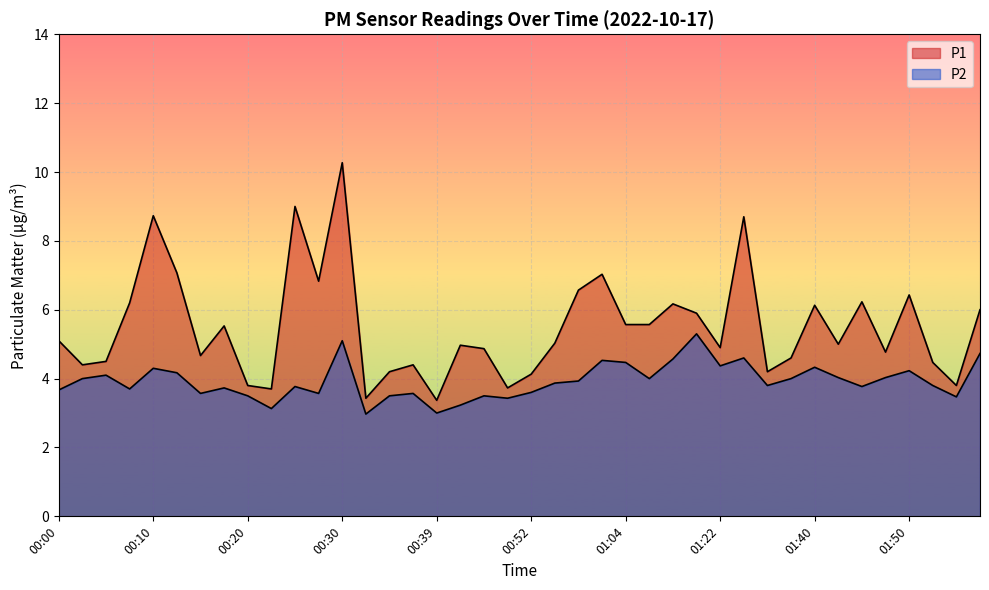

How many lines are shown in the chart?

2